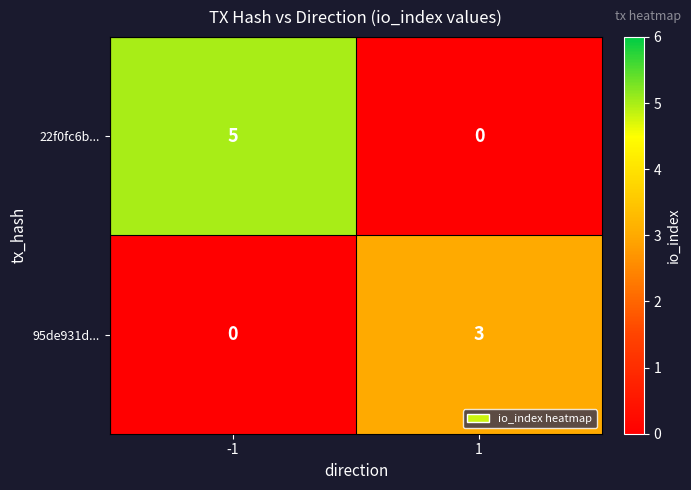

What is the maximum value shown in the chart?

5